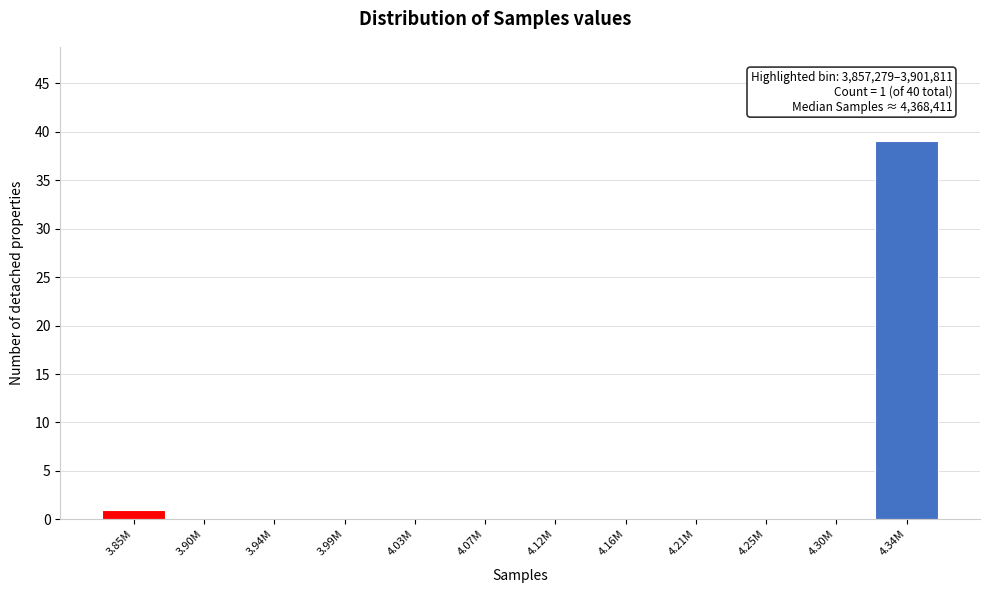

Reading right to left, transcribe all the data shown in this chart.

4.34M=39	4.30M=0	4.25M=0	4.21M=0	4.16M=0	4.12M=0	4.07M=0	4.03M=0	3.99M=0	3.94M=0	3.90M=0	3.85M=1